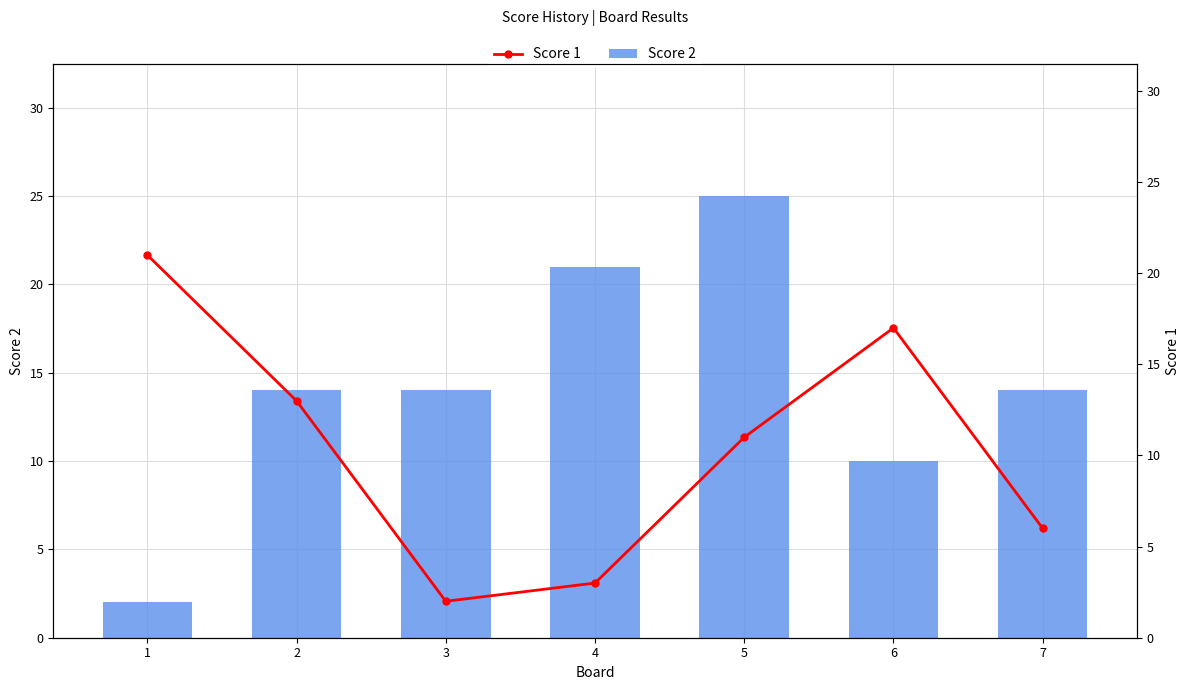

List the series in order of their overall mean, highest first.

Score 2, Score 1